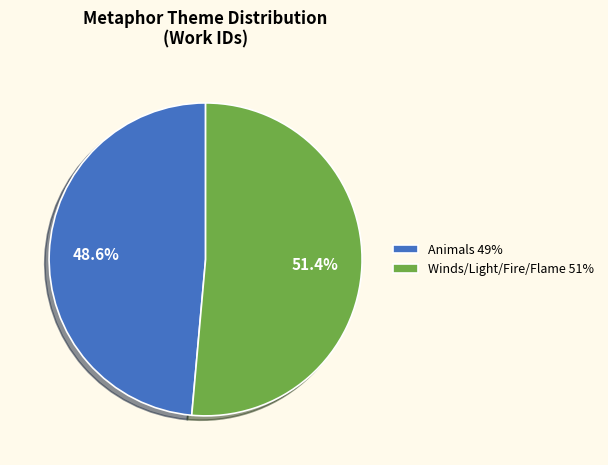

True or false: Animals accounts for 49% of the total.

True